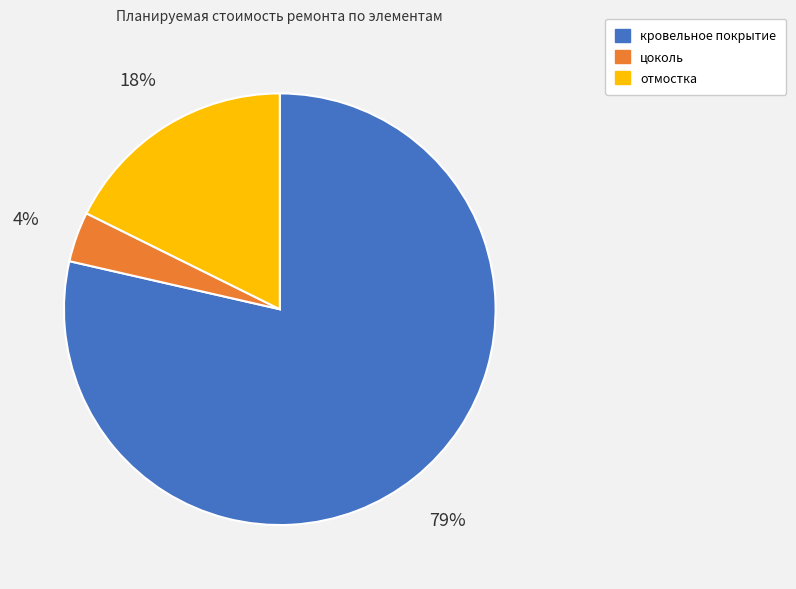

What is the smallest slice in the pie chart?

цоколь